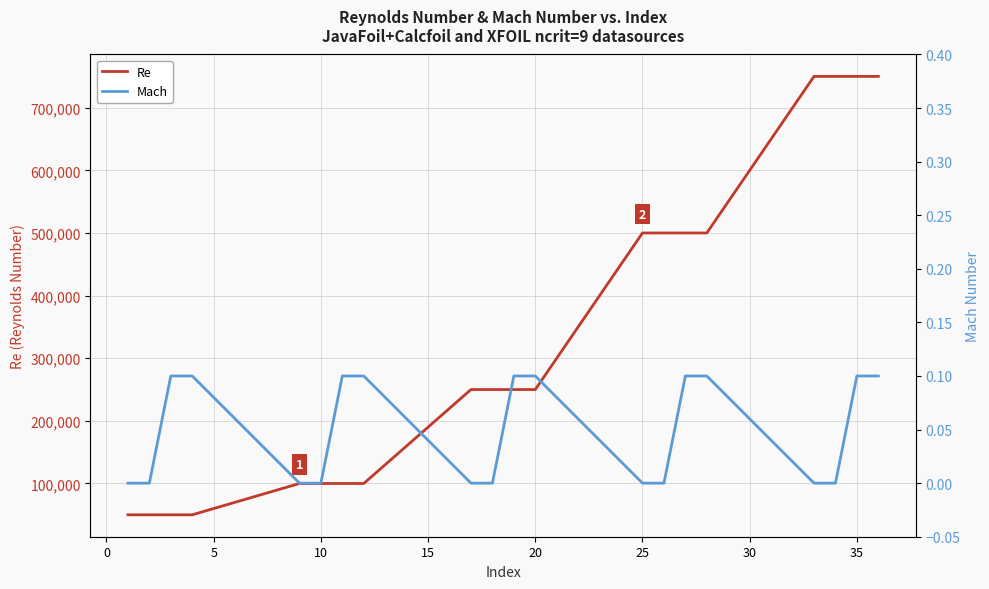

What is the greatest value displayed?

750000.0